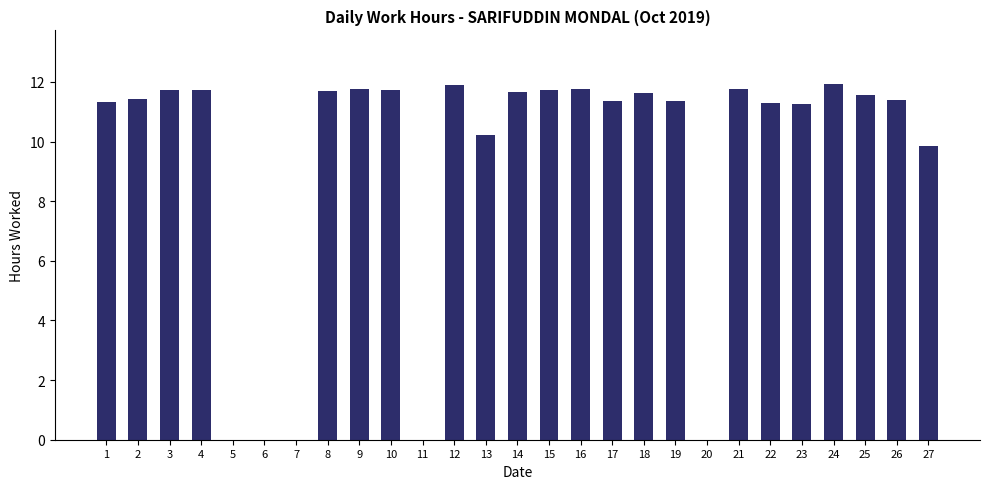

Approximately how many times larger is the value at 10 compared to 4?

1.0